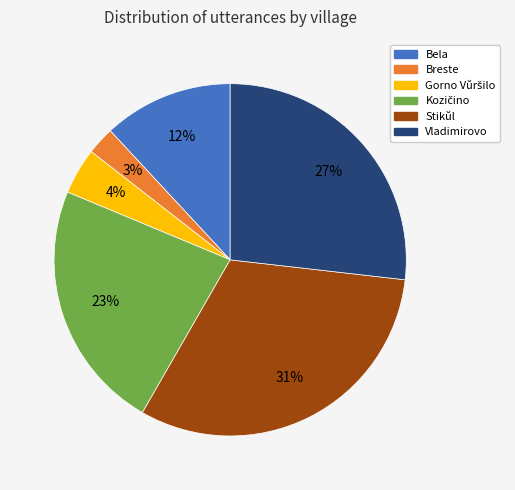

Which has a higher value, Stikŭl or Breste?

Stikŭl